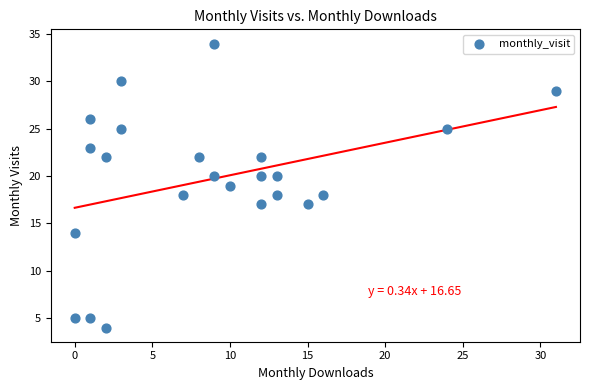

What is the range of X values (max minus min)?

31